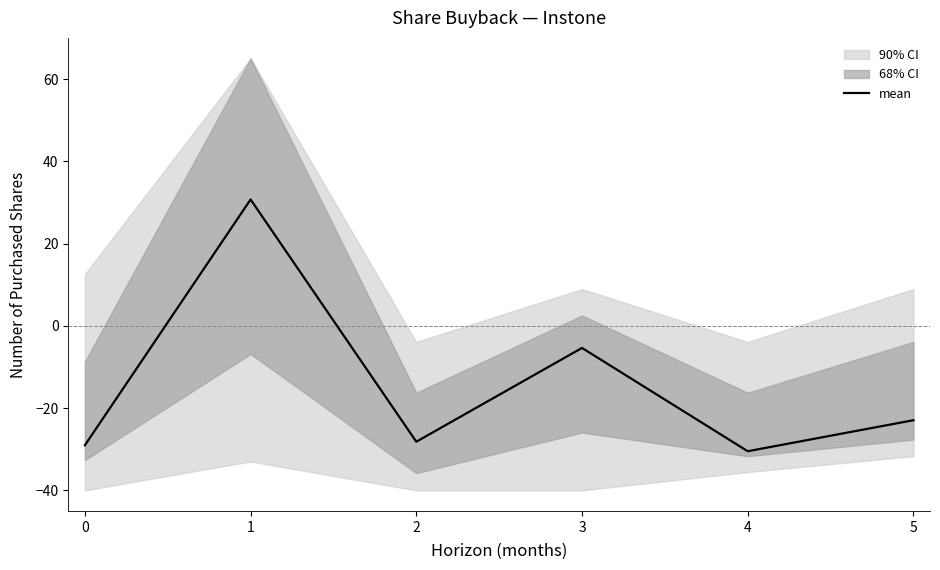

True or false: the data shows -30.5 at 4.

True